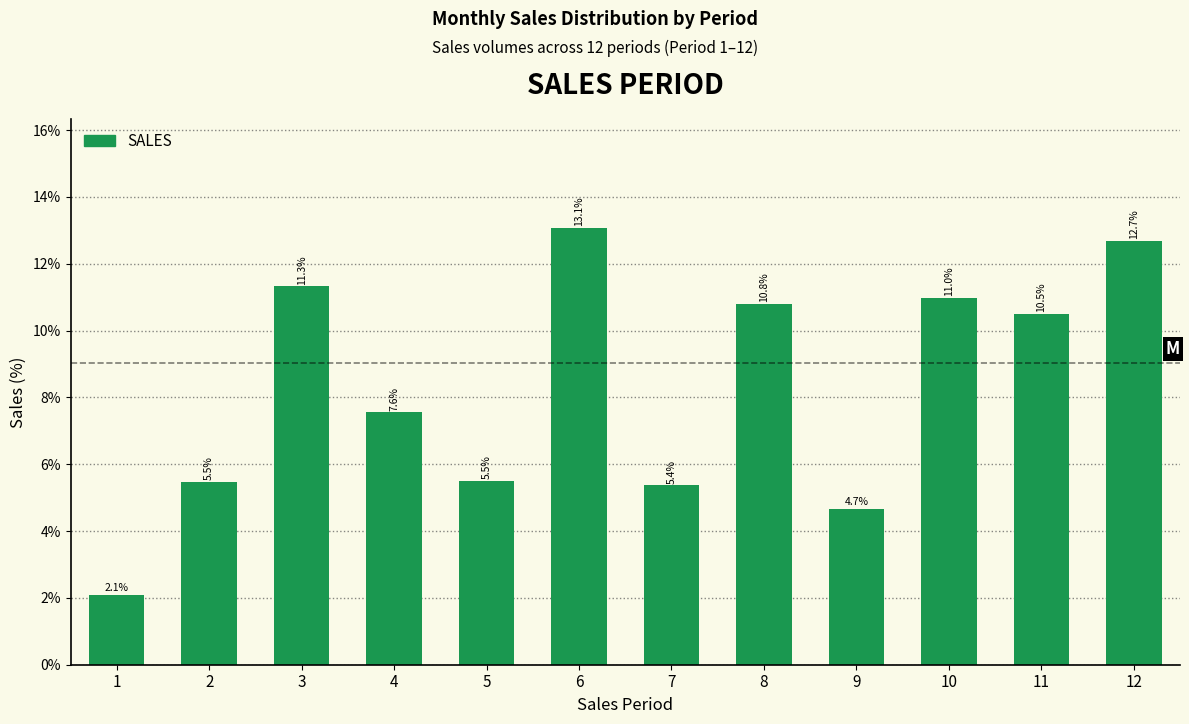

Reading left to right, what are all the values shown in this chart?

1=2.1	2=5.5	3=11.3	4=7.6	5=5.5	6=13.1	7=5.4	8=10.8	9=4.7	10=11.0	11=10.5	12=12.7